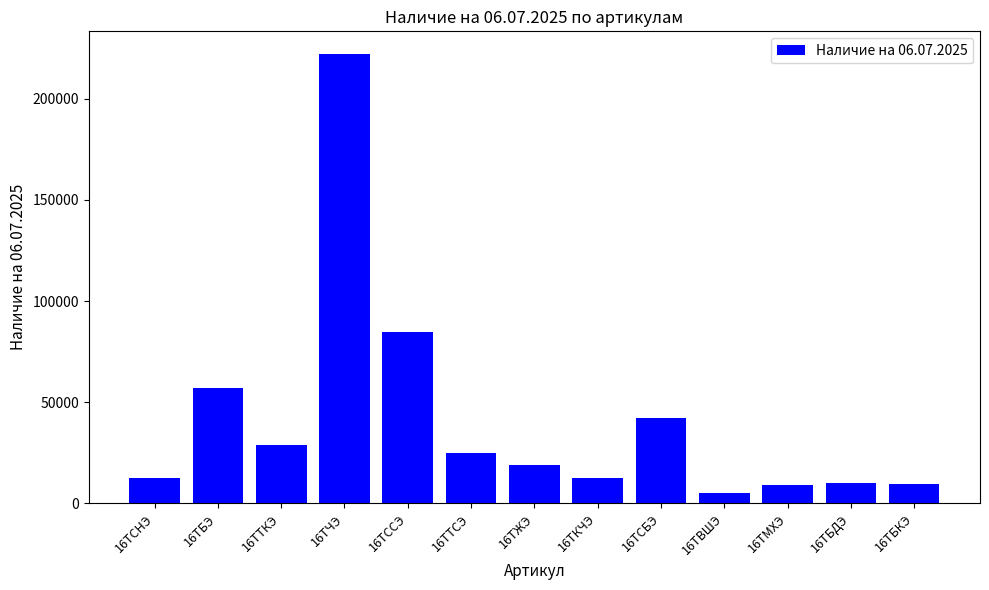

What is the label of the 3rd bar from the right?

16ТМХЭ